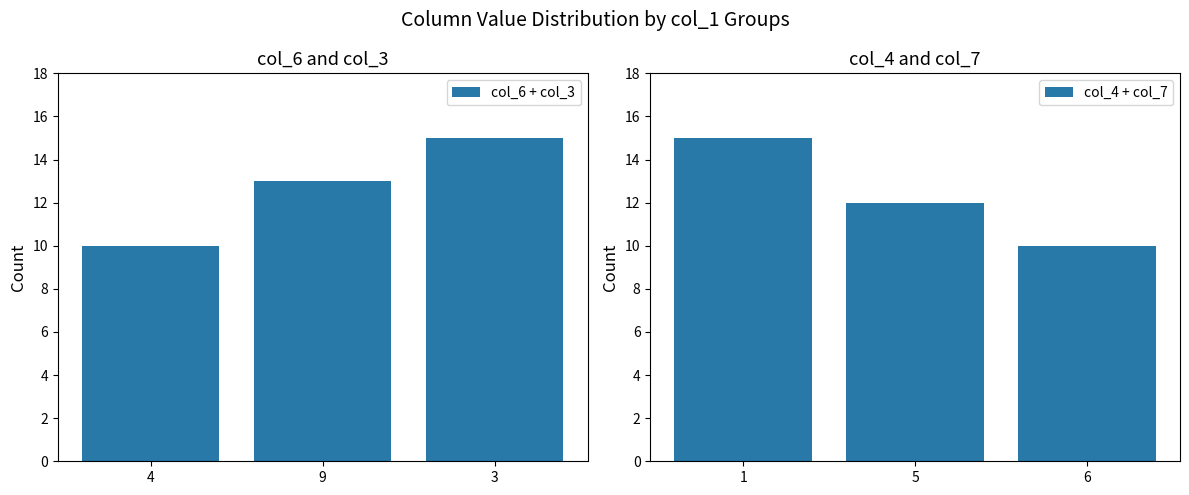

Is it true that col_6 + col_3 equals 3 at 9?

False